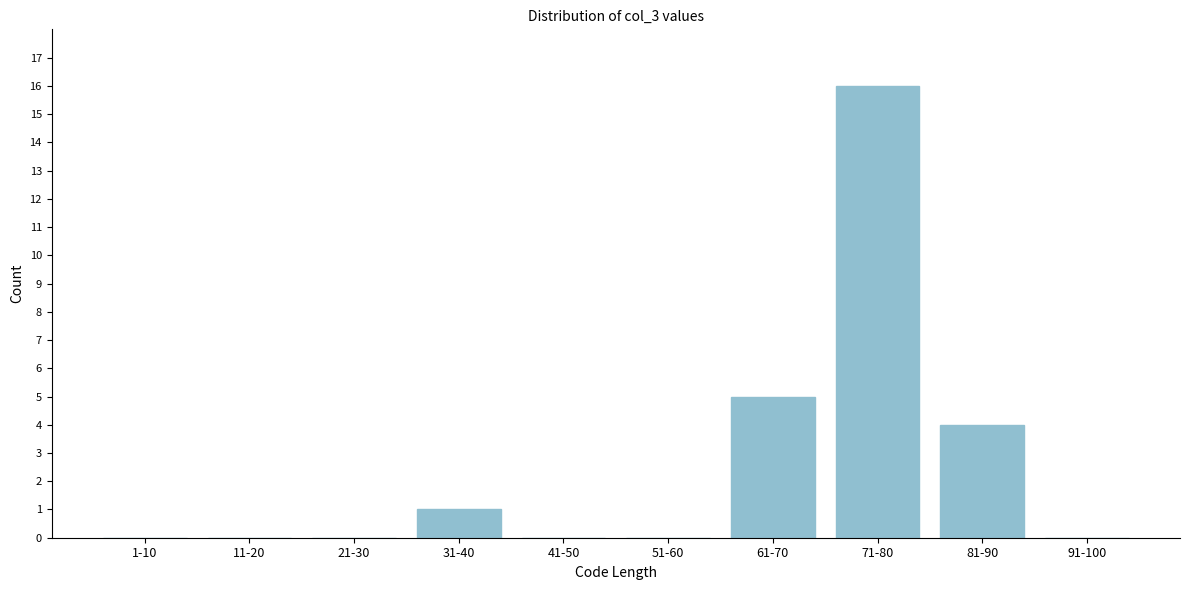

Reading left to right, extract all data points from this chart.

1-10=0	11-20=0	21-30=0	31-40=1	41-50=0	51-60=0	61-70=5	71-80=16	81-90=4	91-100=0